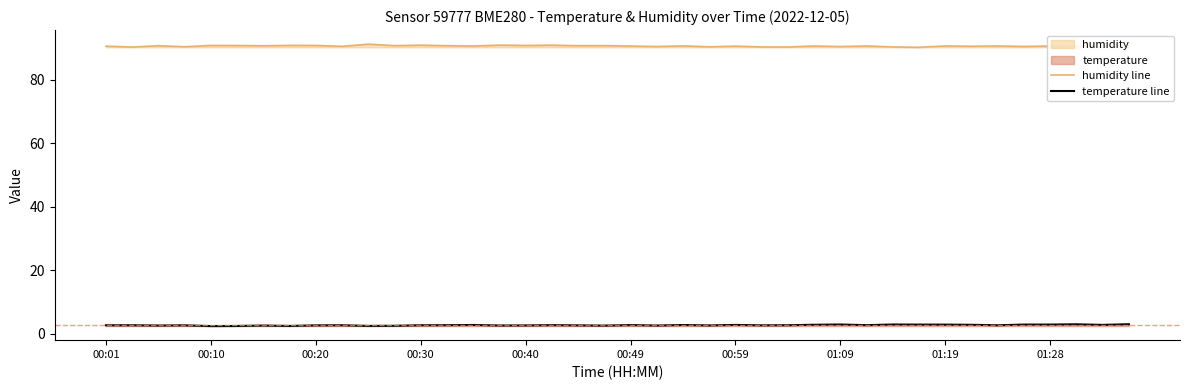

What is the highest value of the humidity line series?

91.2